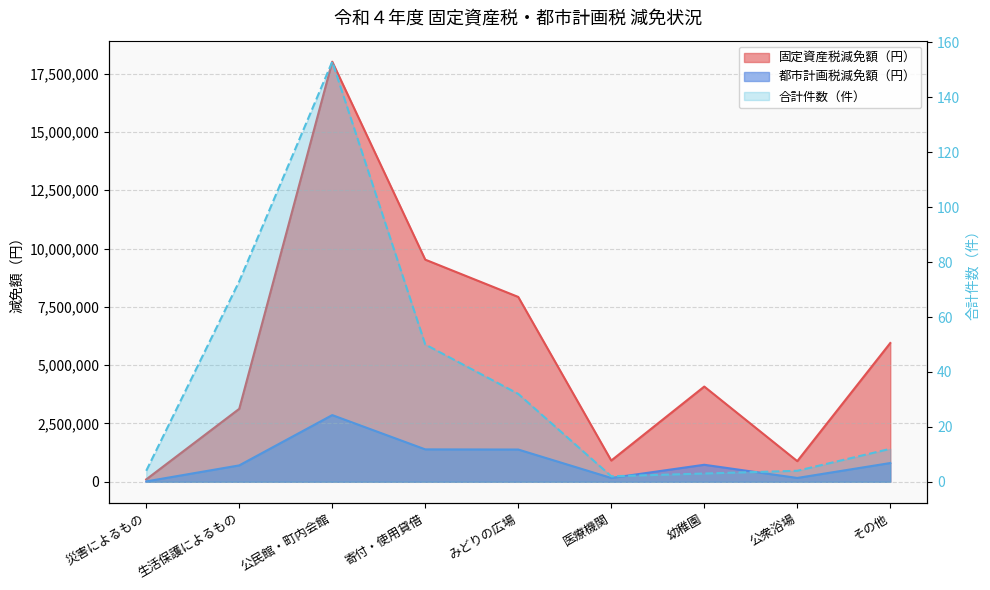

In 固定資産税減免額（円）, how many points are higher than both neighbors (excluding endpoints)?

2